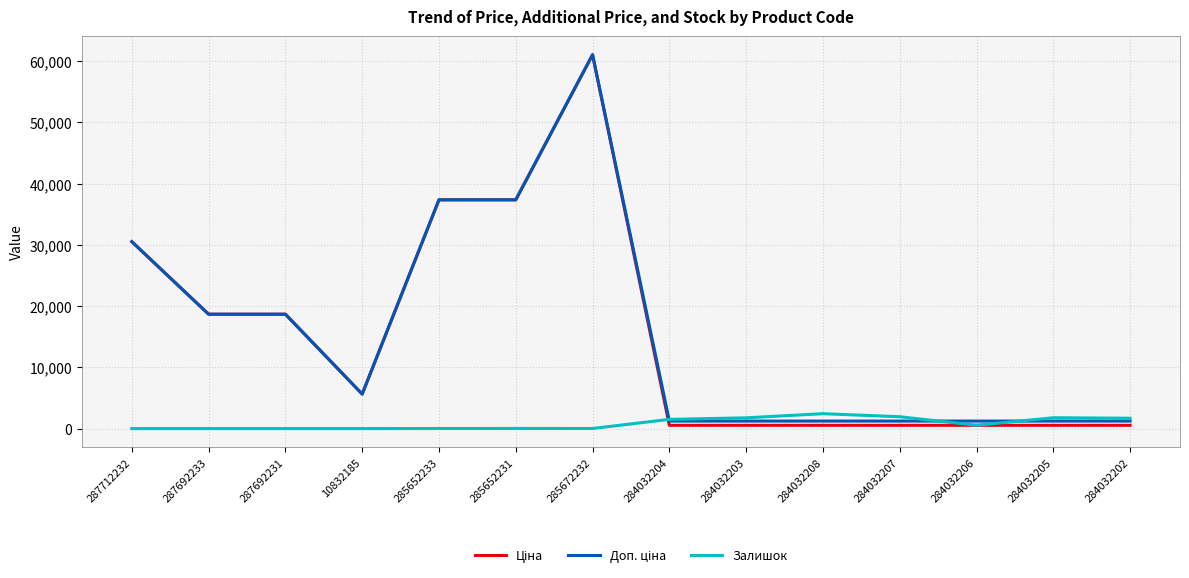

Read the Залишок value at 284032205.

1775.0